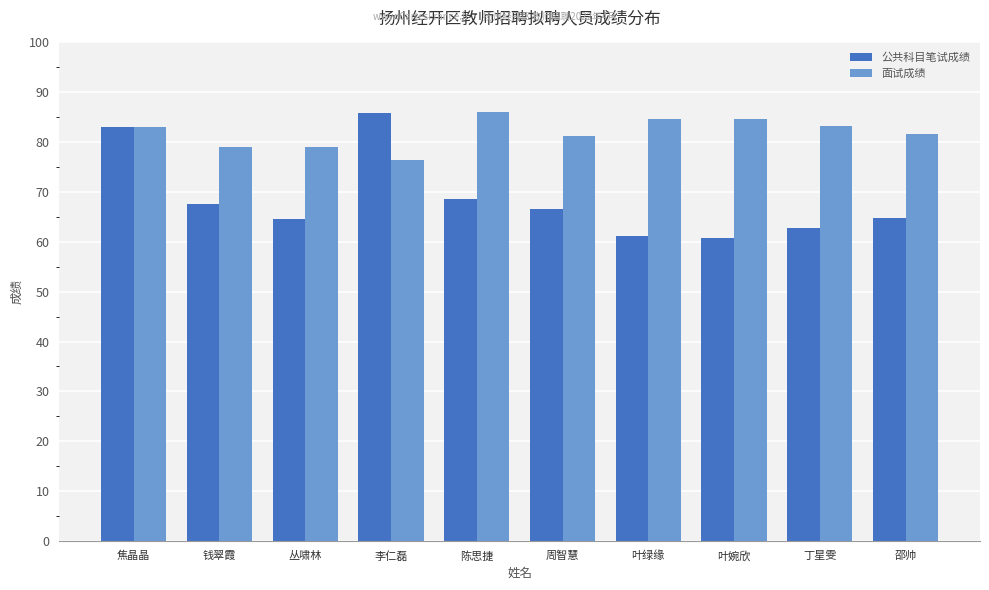

At 周智慧, list the series in order from smallest to largest.

公共科目笔试成绩, 面试成绩